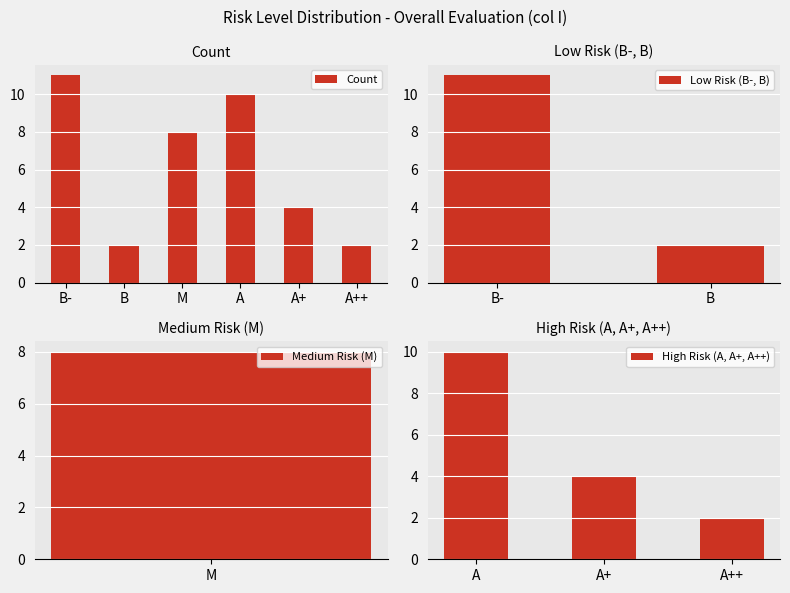

What is the sum of all Count values?

37